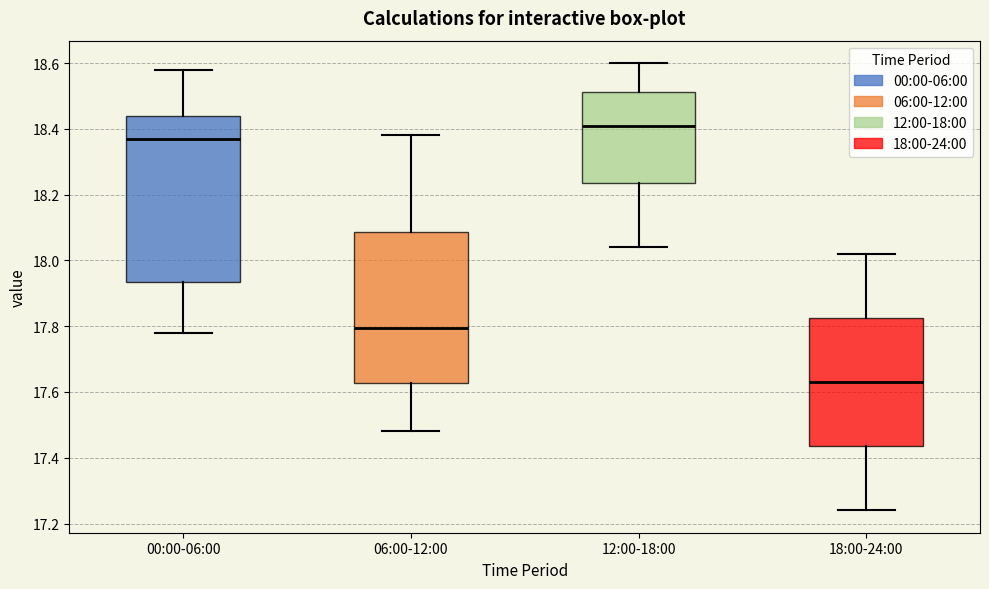

Where does the upper whisker of the box for 00:00-06:00 end on the y-axis? The values are not printed on the chart, so give them approximately, as read against the axis.

18.58